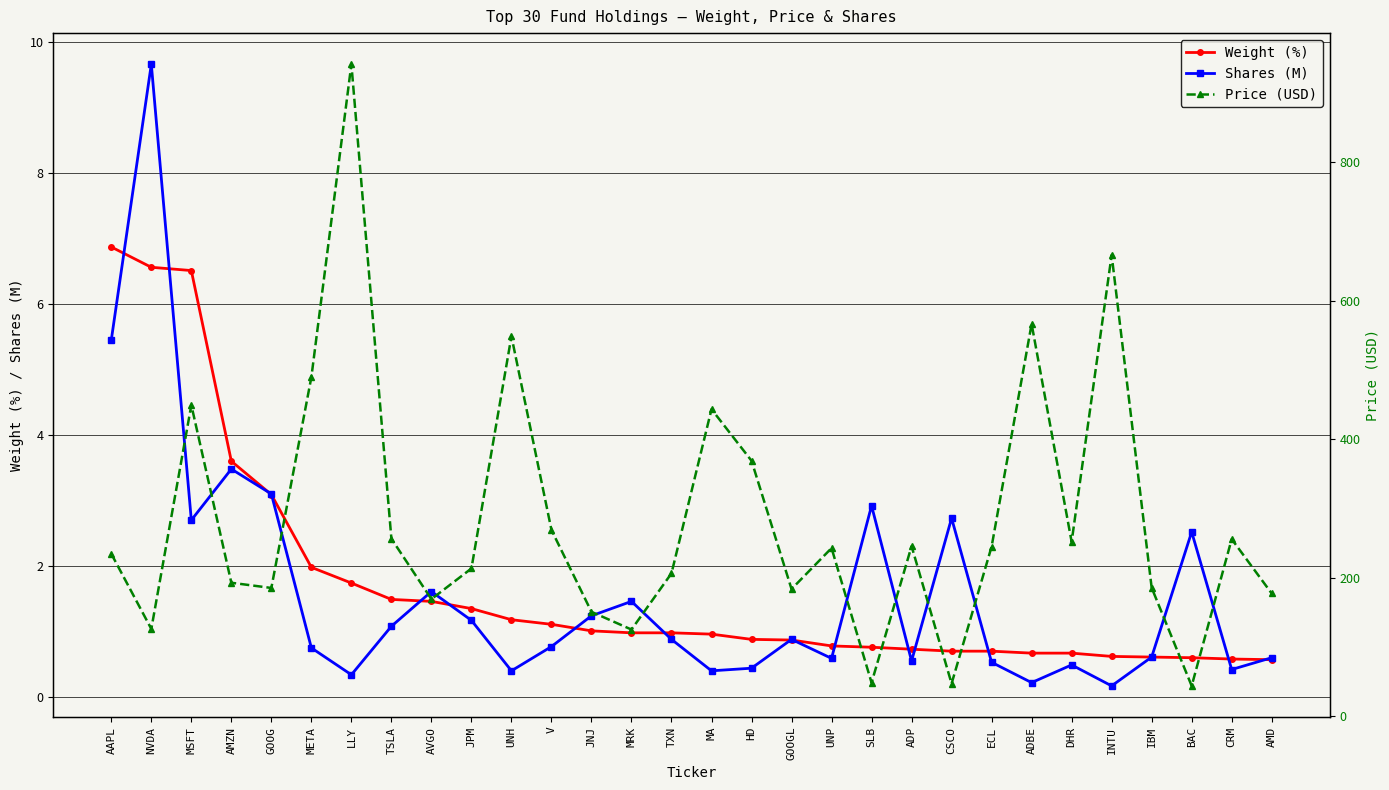

Where is Shares (M) nearest to the value 4?

AMZN